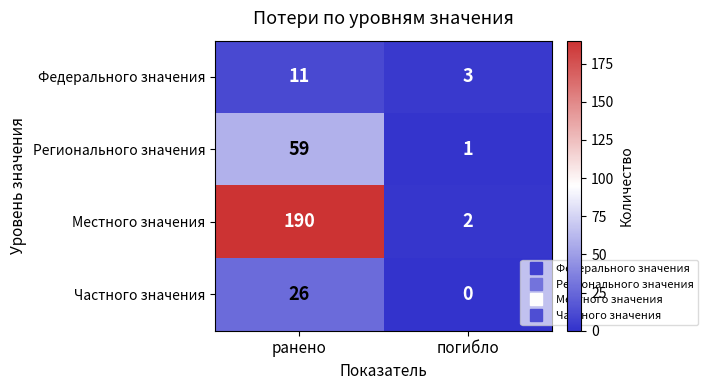

The Регионального значения series shows 98 at ранено. True or false?

False